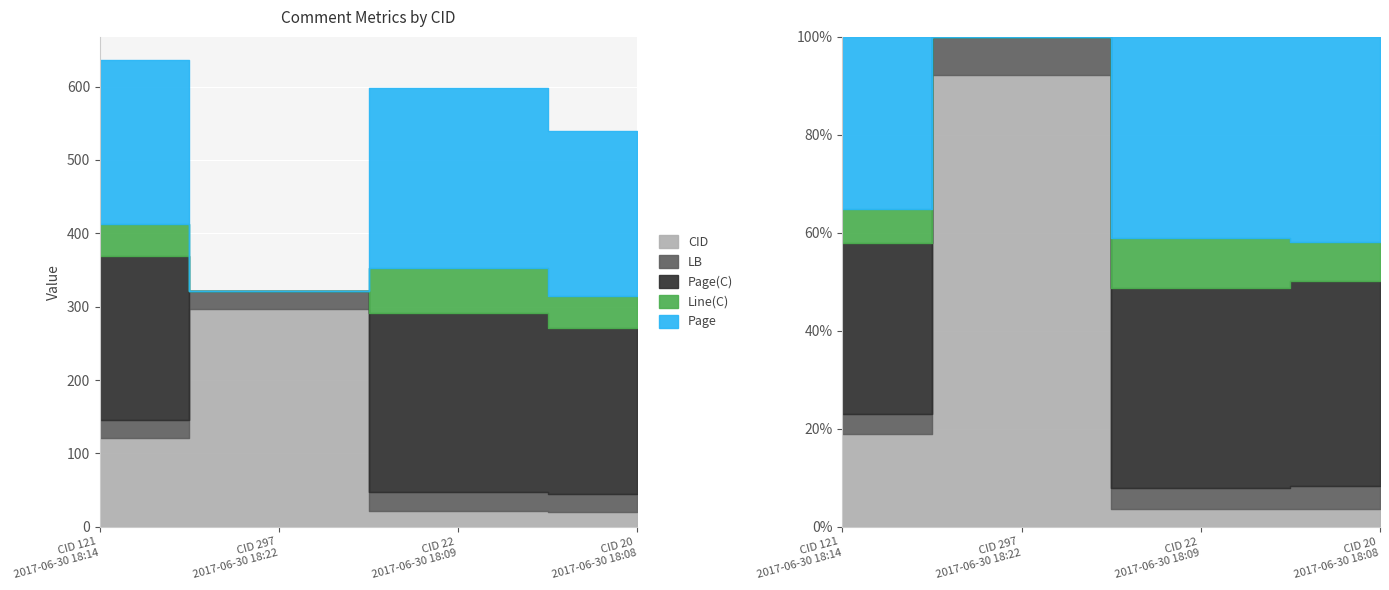

What position from the right is CID 121
2017-06-30 18:14?

4